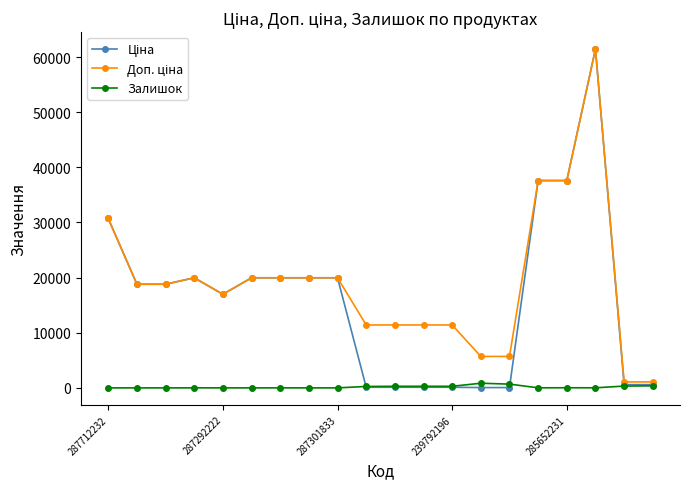

What is the greatest value displayed?

61434.3